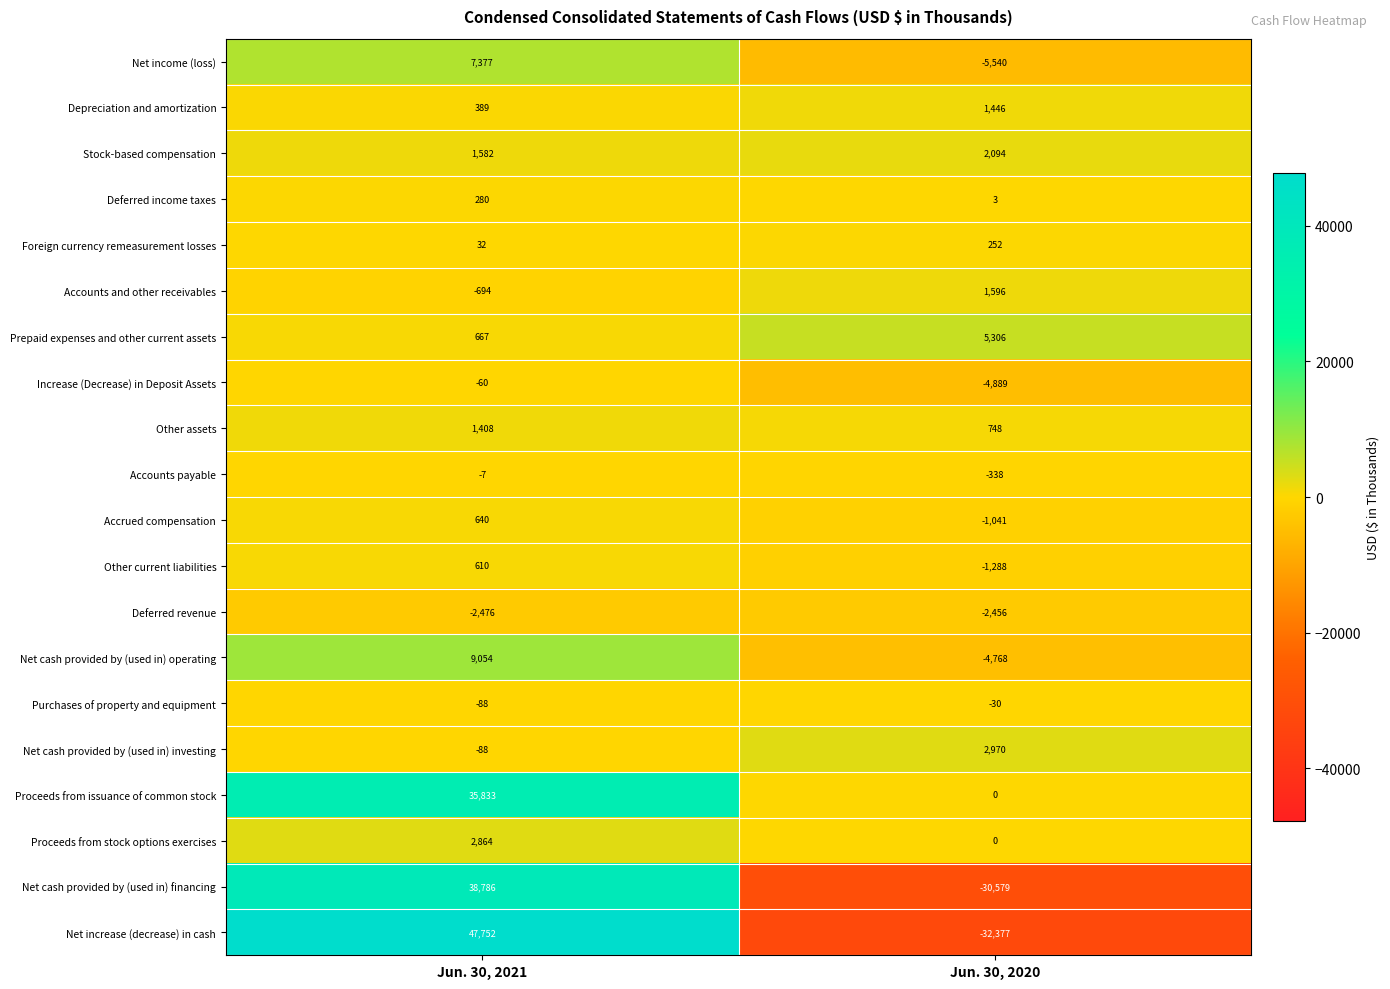

What is the total value across all series at Jun. 30, 2020?

-68891